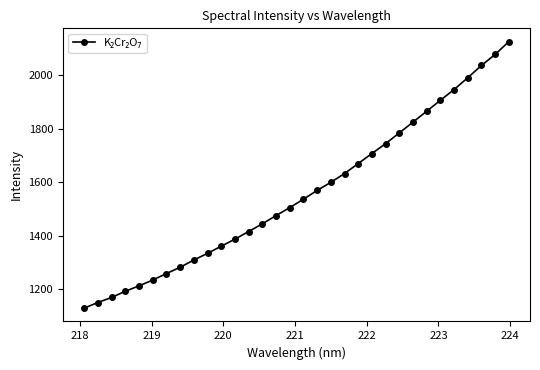

What is the value of the 11th point from the left?

1359.8